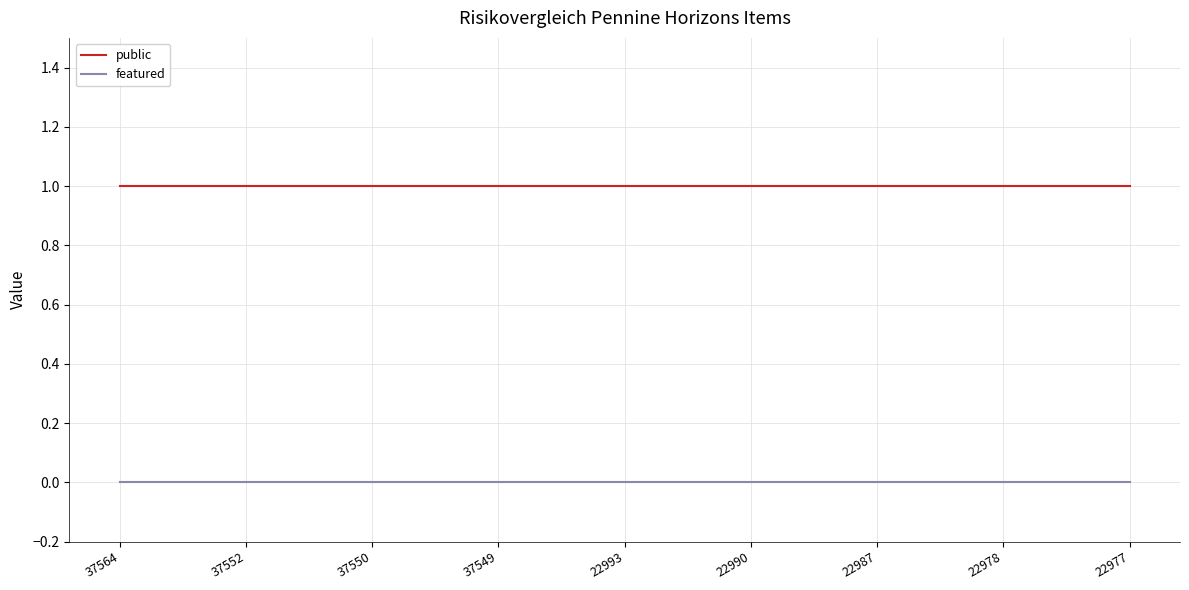

Reading left to right, transcribe all the data shown in this chart.

public: 37564=1	37552=1	37550=1	37549=1	22993=1	22990=1	22987=1	22978=1	22977=1
featured: 37564=0	37552=0	37550=0	37549=0	22993=0	22990=0	22987=0	22978=0	22977=0